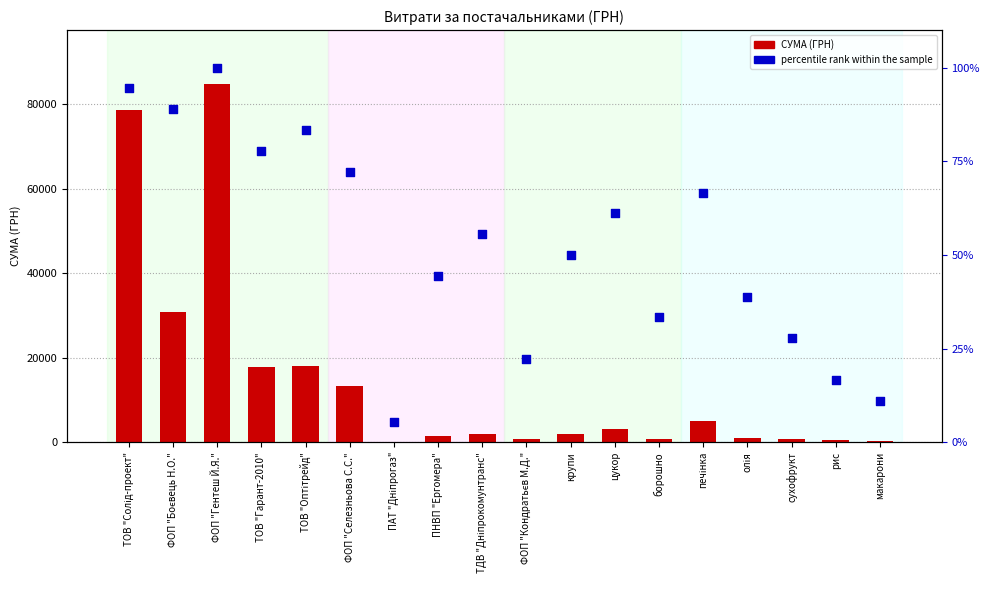

Which series has the largest total across all categories?

СУМА (ГРН)